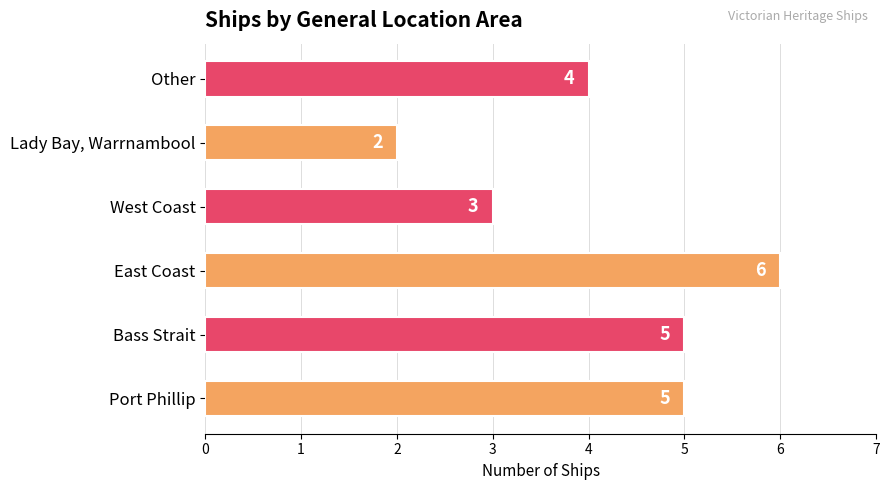

Are the bars grouped side by side (vs. stacked)?

No